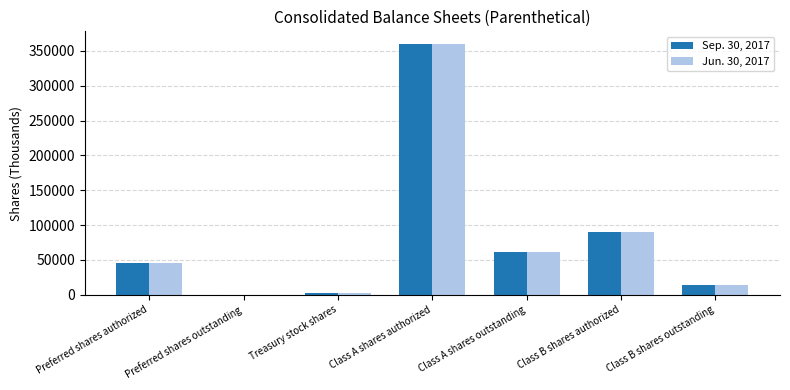

Does the chart contain stacked bars?

No